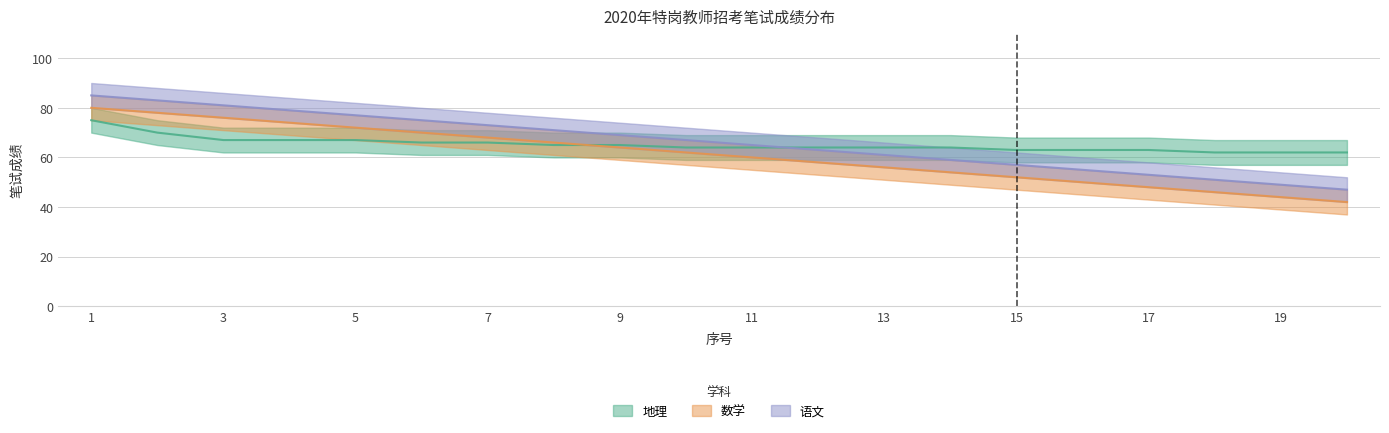

What is the approximate value of 语文 at 3, to the nearest 10?

80